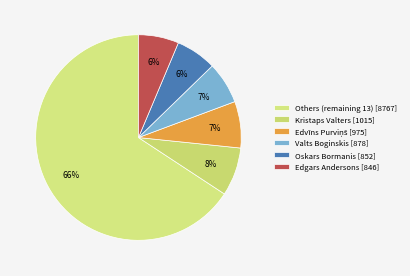

To the nearest percent, what is the average slice percentage?

17%